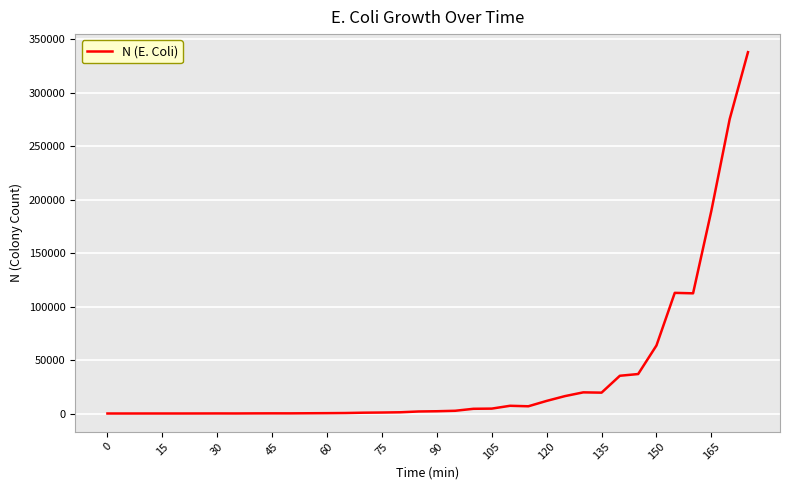

What is the difference between the maximum and minimum values?

337725